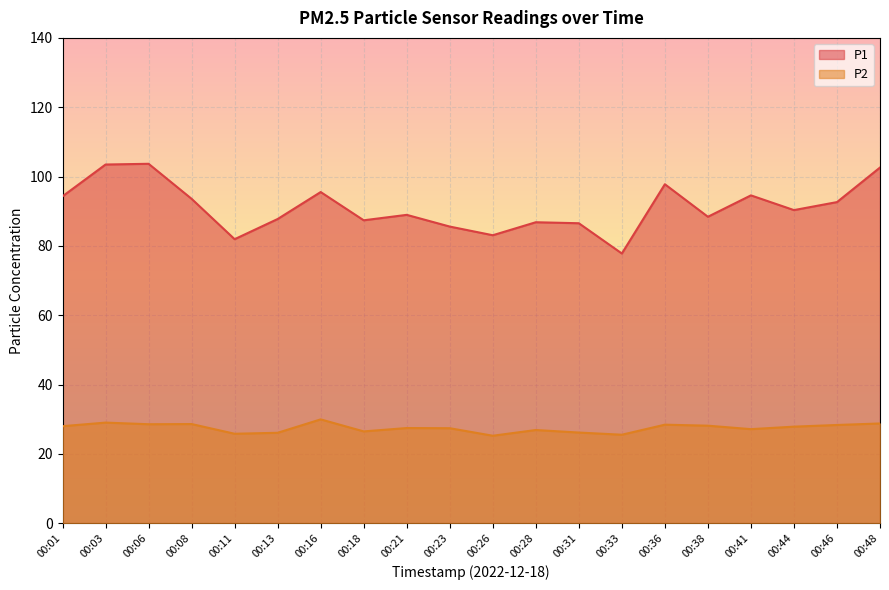

Which series has the widest spread of values?

P1